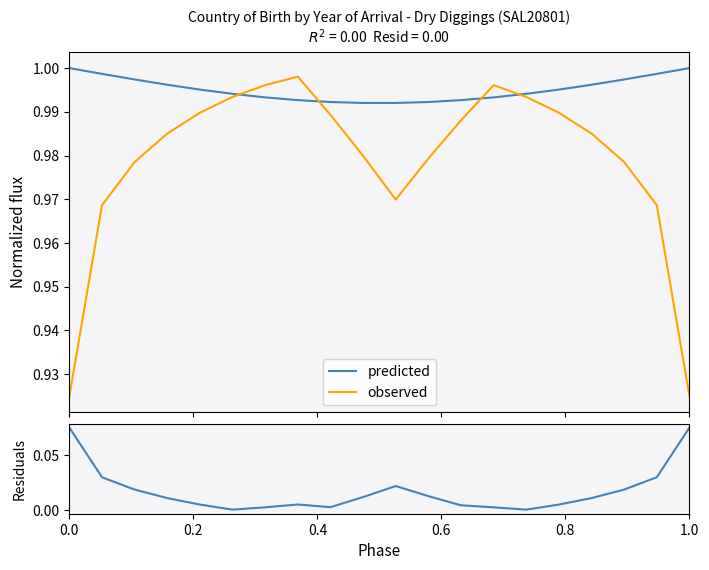

At how many categories does at least one series exceed 0?

20